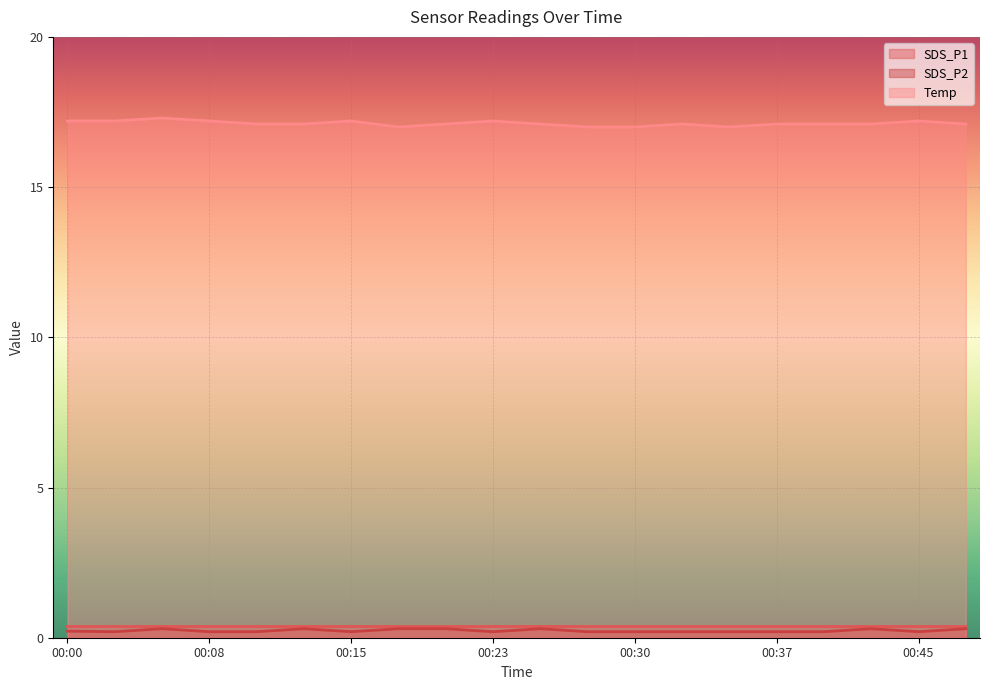

What is the average value of the SDS_P2 series?

0.2